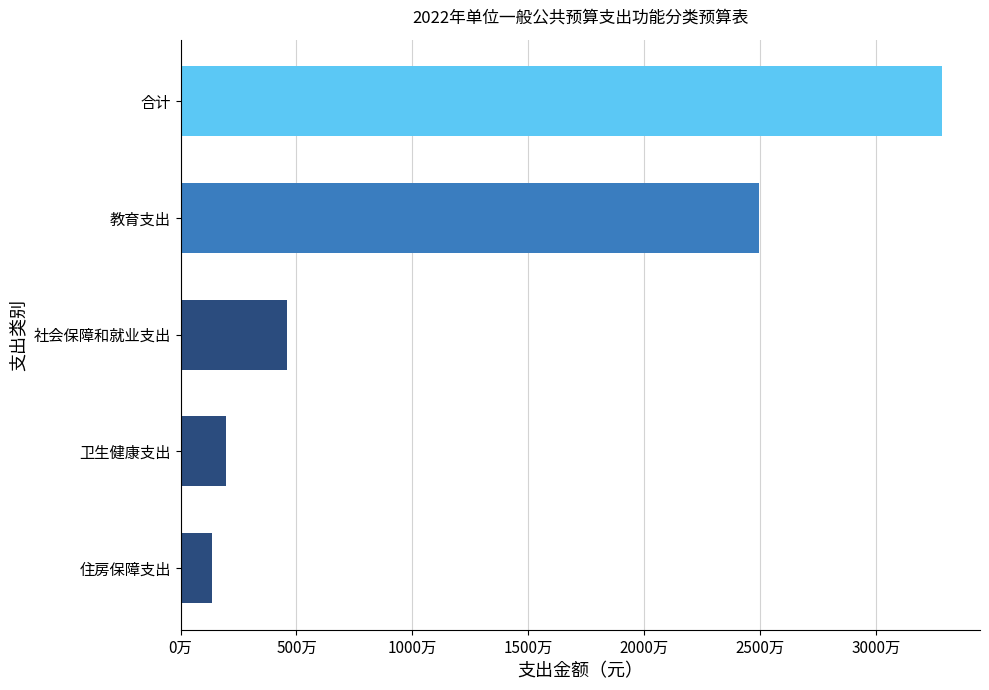

What is the maximum value shown in the chart?

32832300